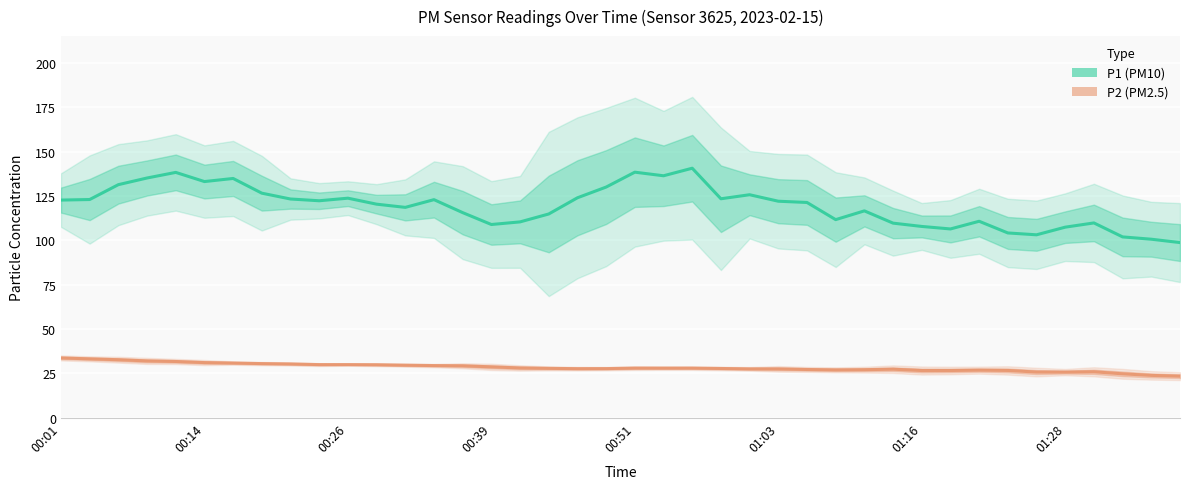

What is the total value across all series at 9?

152.3